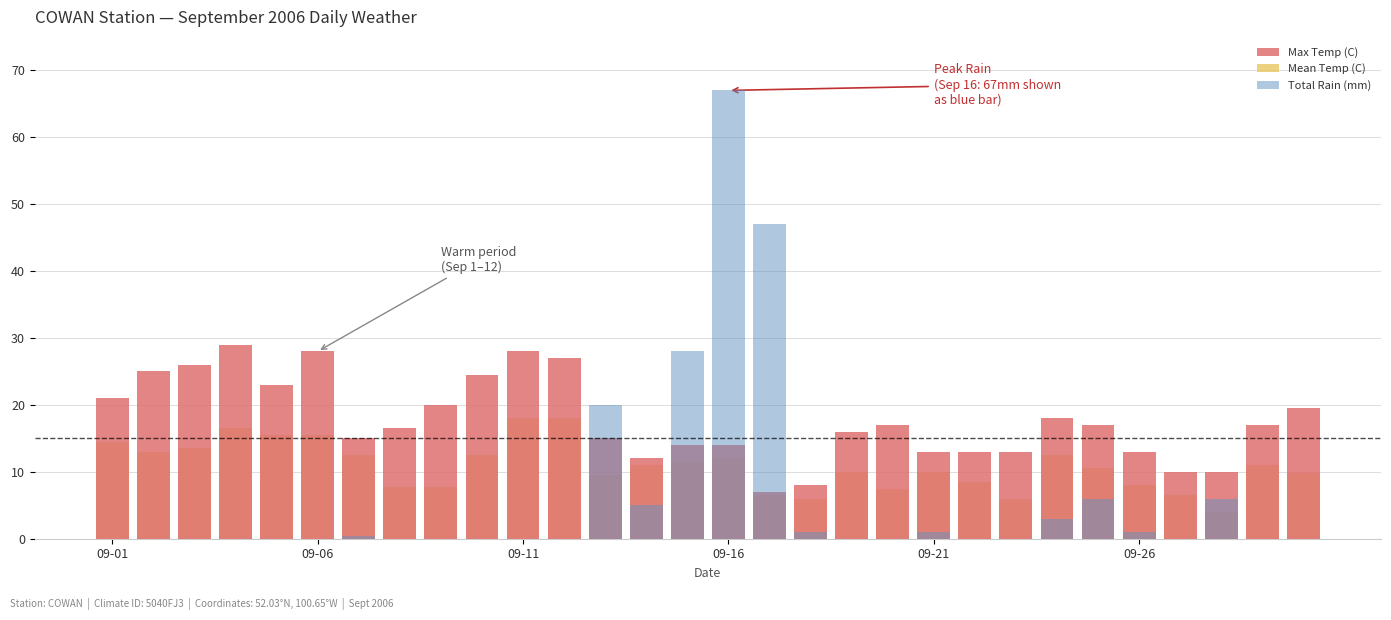

True or false: Max Temp (C) has a value of 5.3 at 13.

False